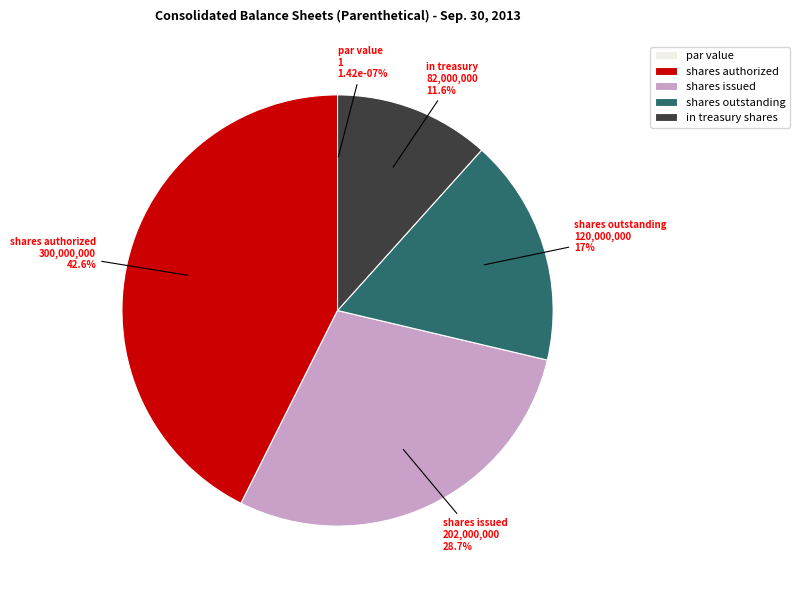

What is the change in value from Common Stock shares outstanding to Common Stock in treasury shares?

-38000000